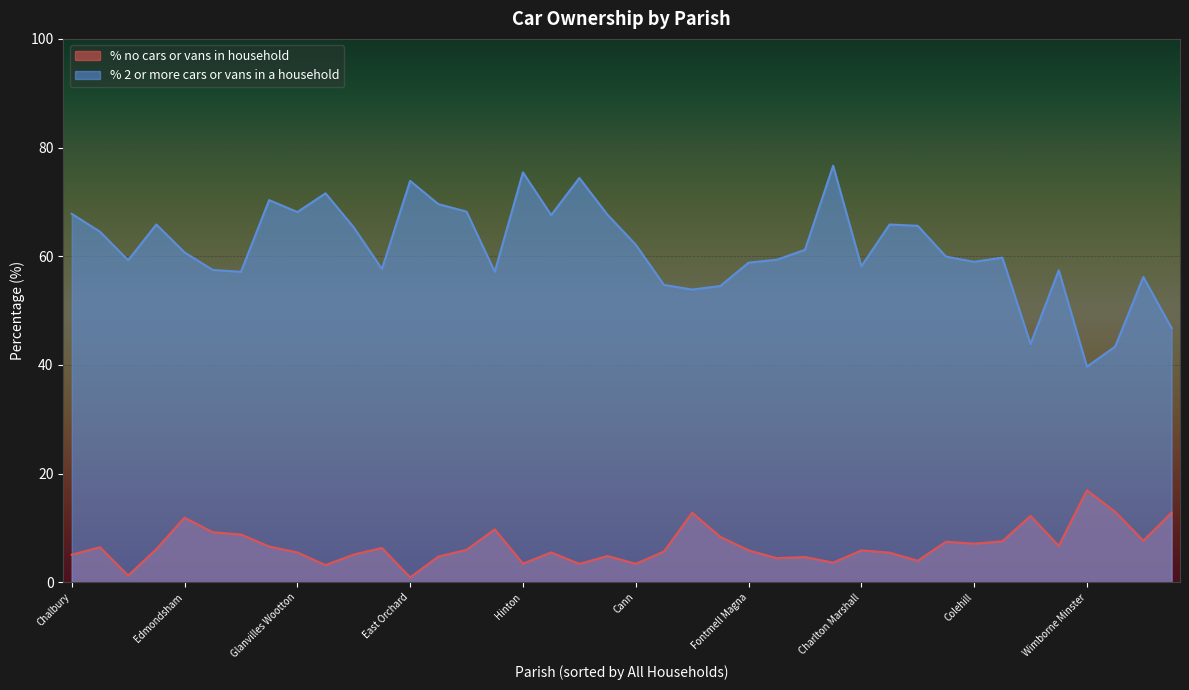

How many series are shown in this chart?

2